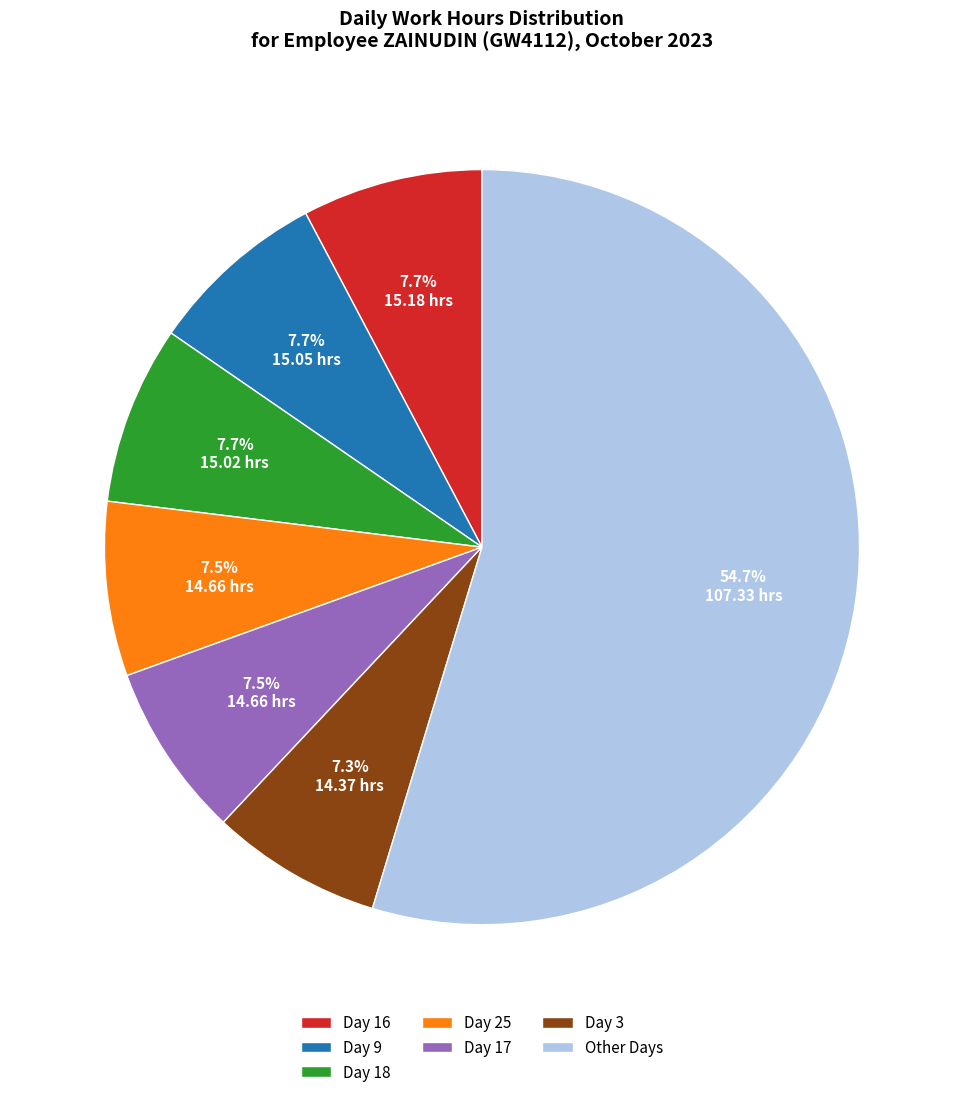

How much of the chart is everything except Day 18?

92.3%